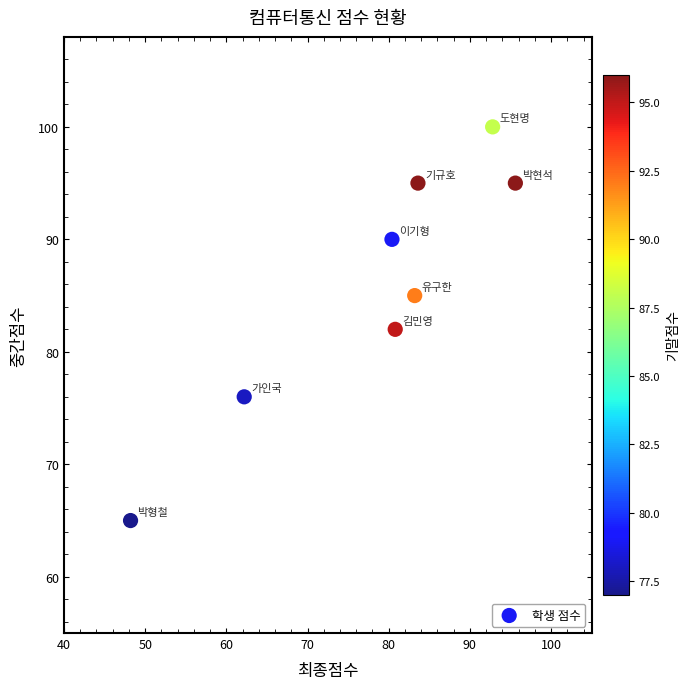

What is the average Y value?

86